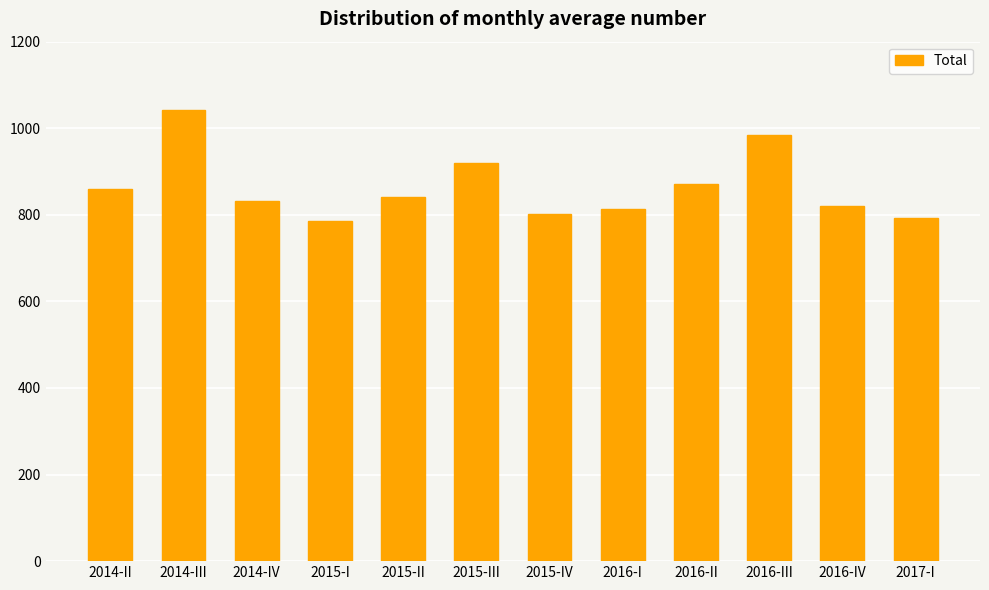

Read the value at 2015-I.

786.6